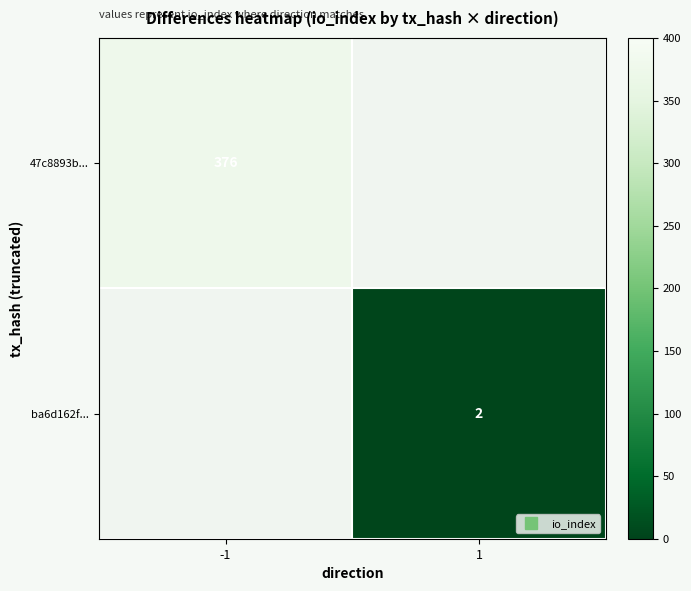

Between -1 and 1, which series saw the biggest shift?

47c8893b...